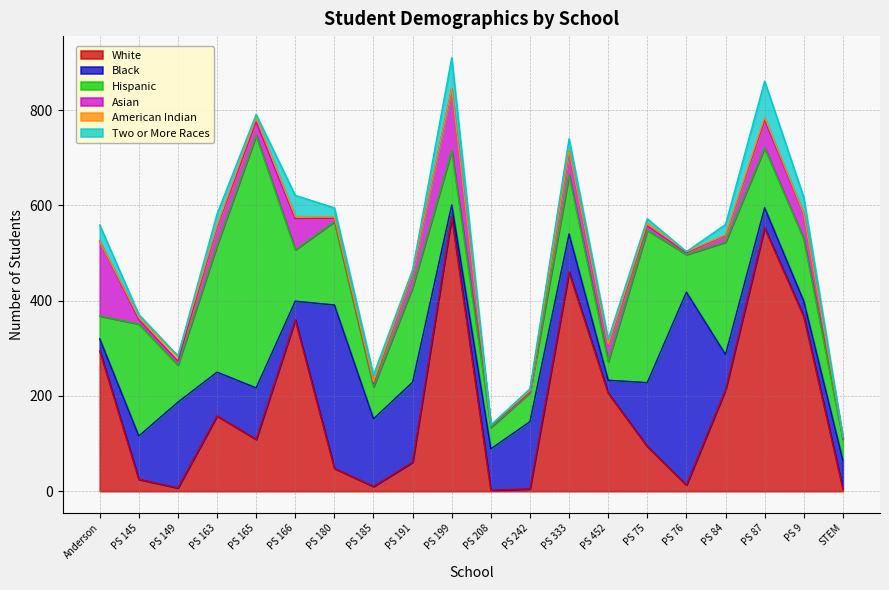

Does the chart display data point markers on the line(s)?

No